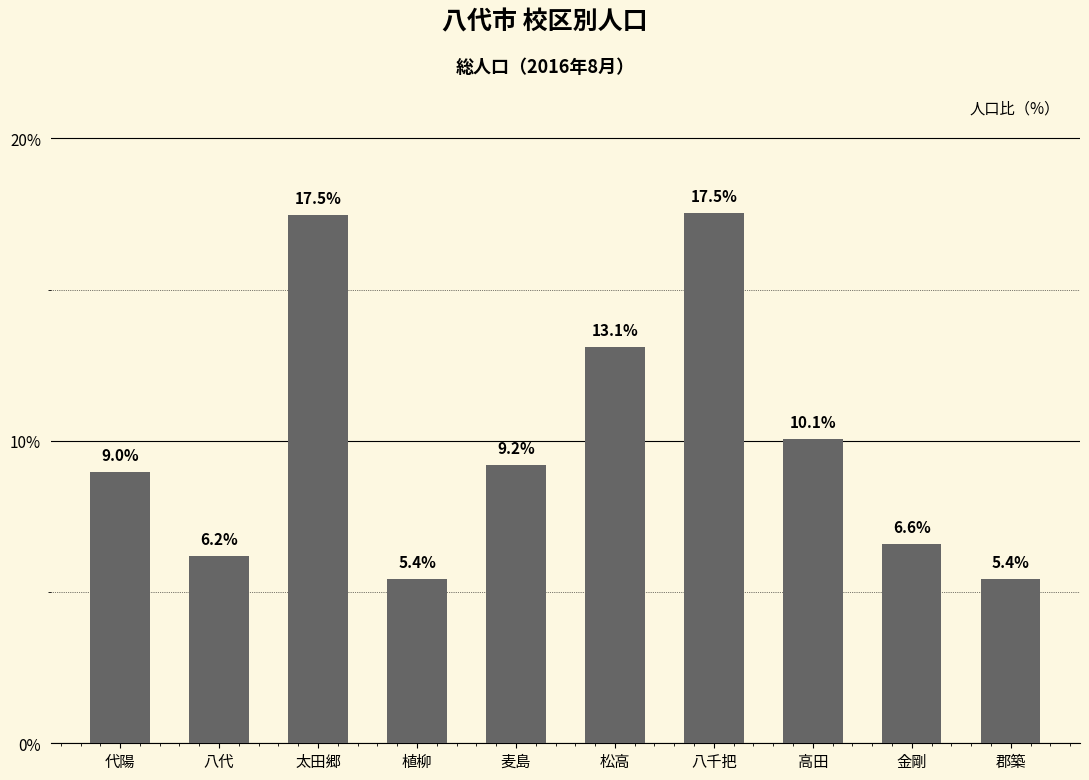

Which has a higher value, 八代 or 代陽?

代陽